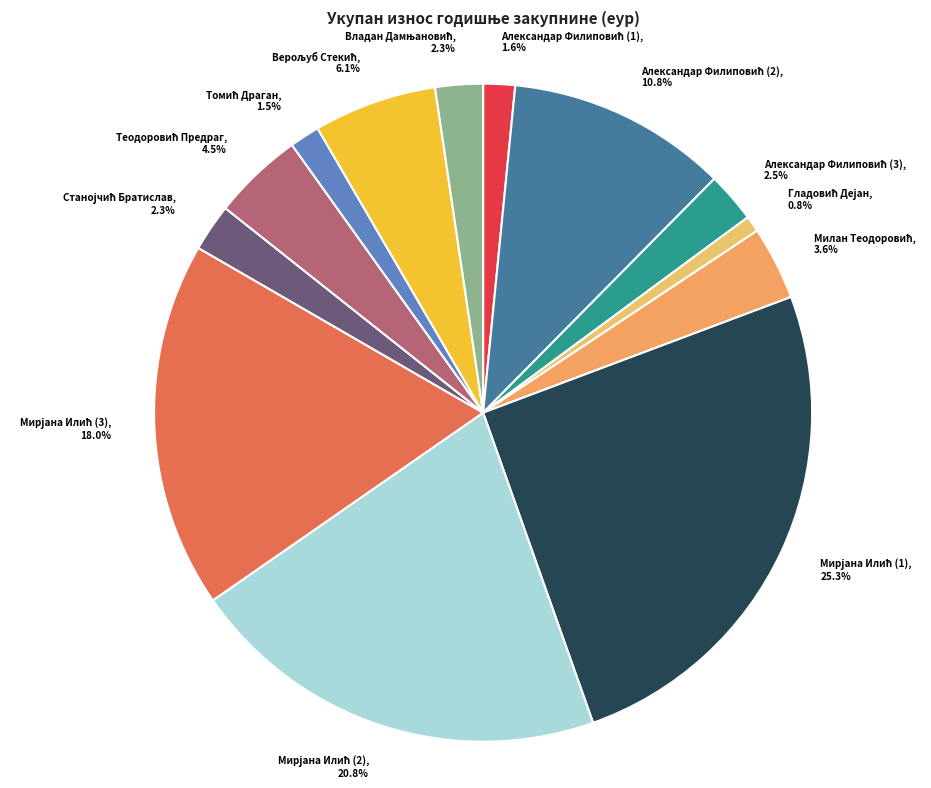

How many segments does this pie chart have?

13